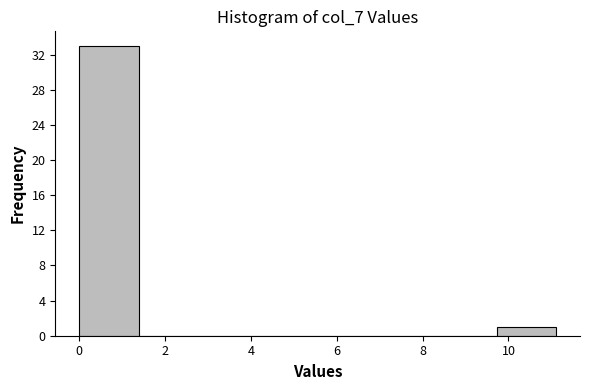

Reading left to right, transcribe this chart: for each bar, give the range it covers on the x-axis and its height. Neither the bar edges nor the heights are printed on the chart, so give them approximately, as read against the axes.

0.0 to 1.4: 33
1.4 to 2.8: 0
2.8 to 4.2: 0
4.2 to 5.6: 0
5.6 to 7.0: 0
7.0 to 8.4: 0
8.4 to 9.8: 0
9.8 to 11.2: 1